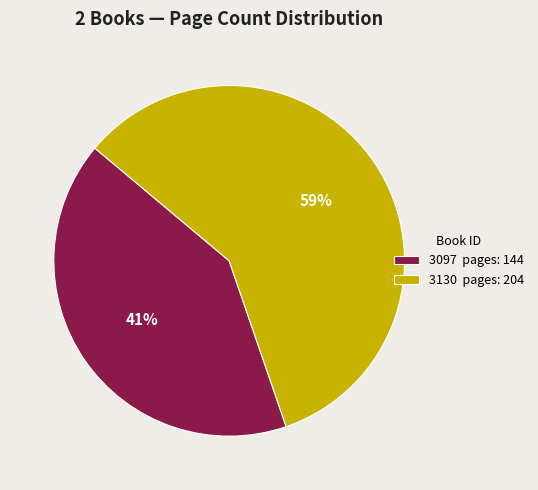

Count the number of slices in the pie.

2